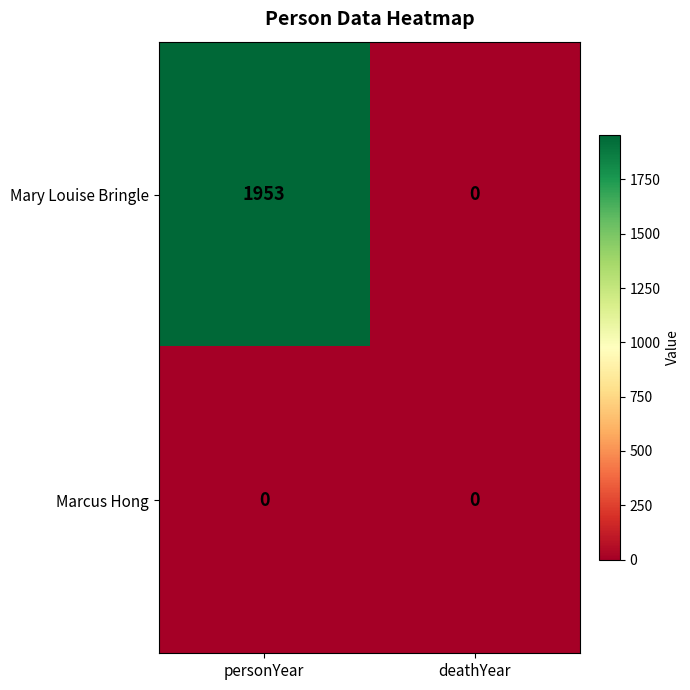

Read the Mary Louise Bringle value at personYear, to the nearest 100.

2000